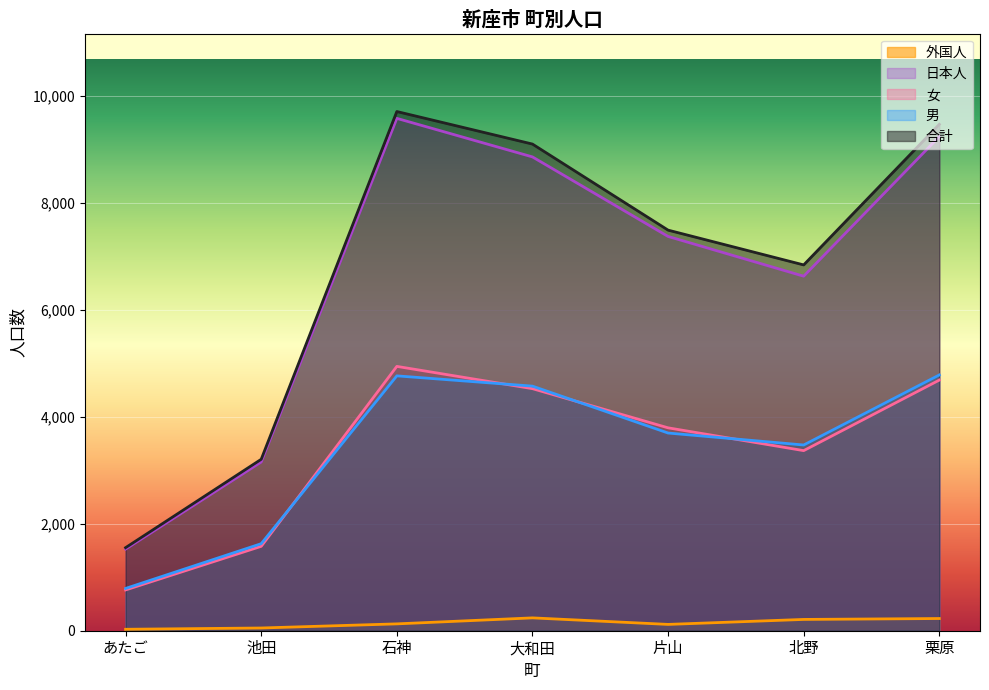

True or false: 日本人 and 外国人 intersect in this chart.

False